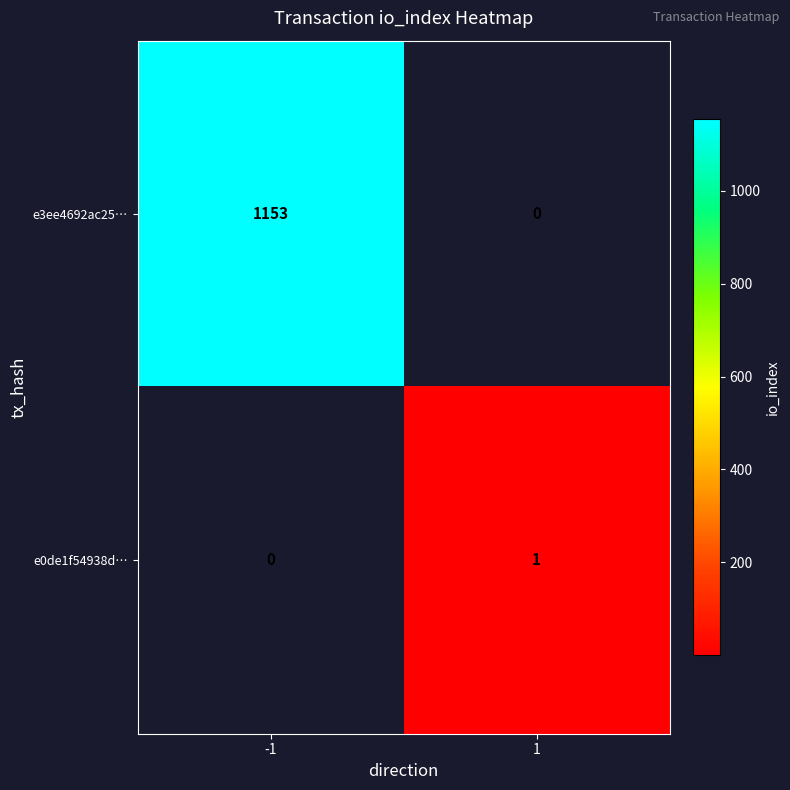

How many data points does each series have?

2